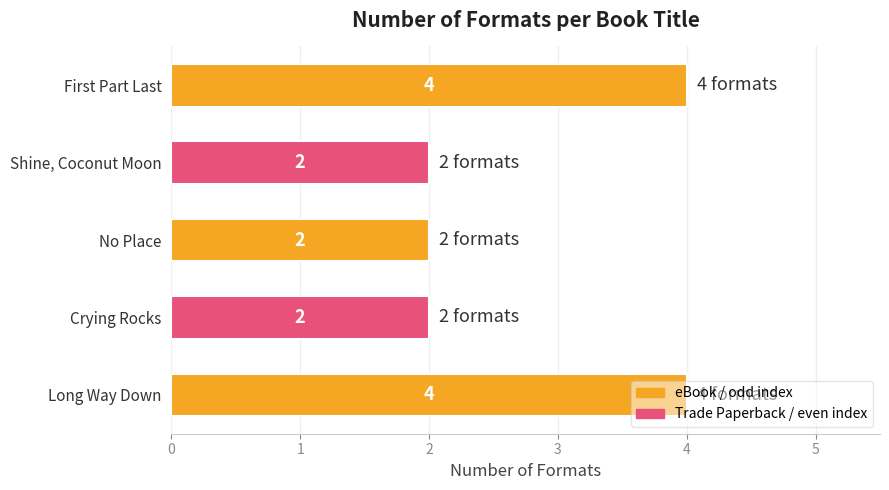

What is the ratio of the value at First Part Last to the value at Shine, Coconut Moon?

2.0